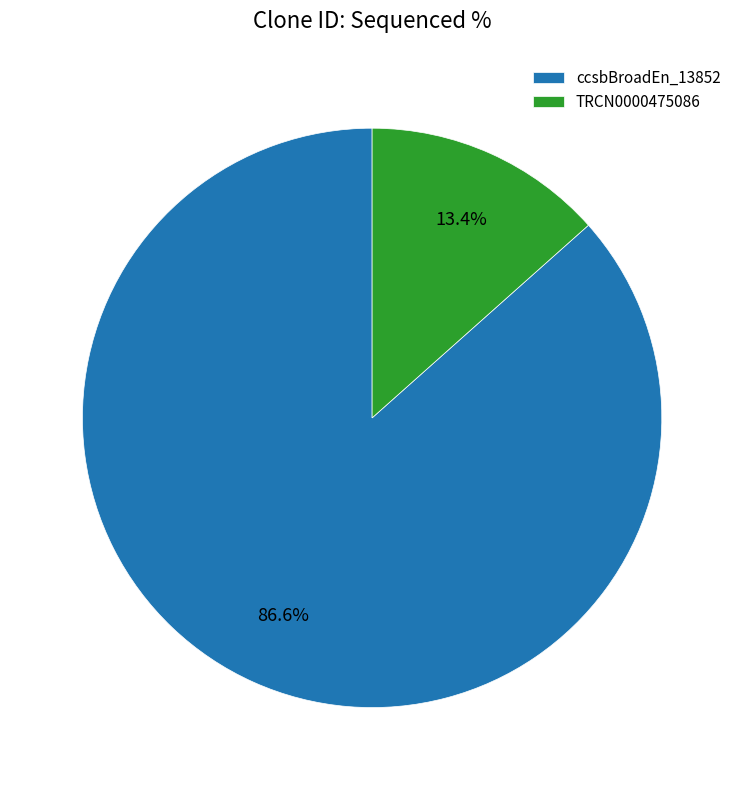

Is there any slice that represents more than half of the pie?

Yes